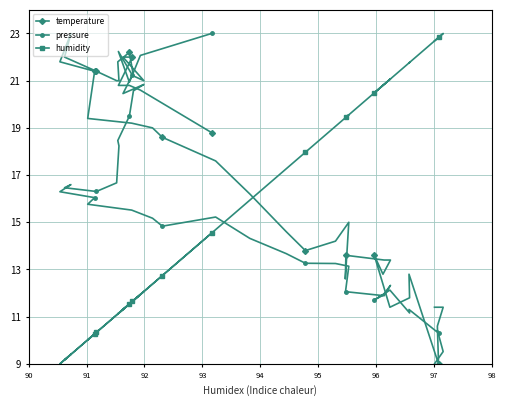

What is the smallest value displayed?

9.0